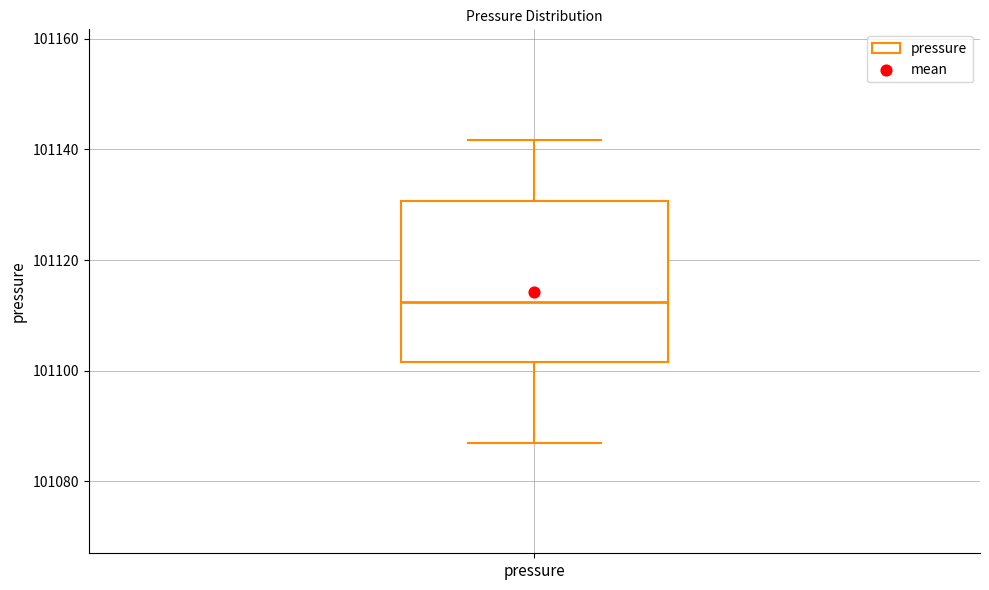

Transcribe this box plot: give where the median line is, the range the box spans, and where the two whiskers end, as read against the y-axis. The values are not printed on the chart, so give them approximately, as read against the axis.

median 101112, box 101102 to 101130, whiskers 101088 to 101142